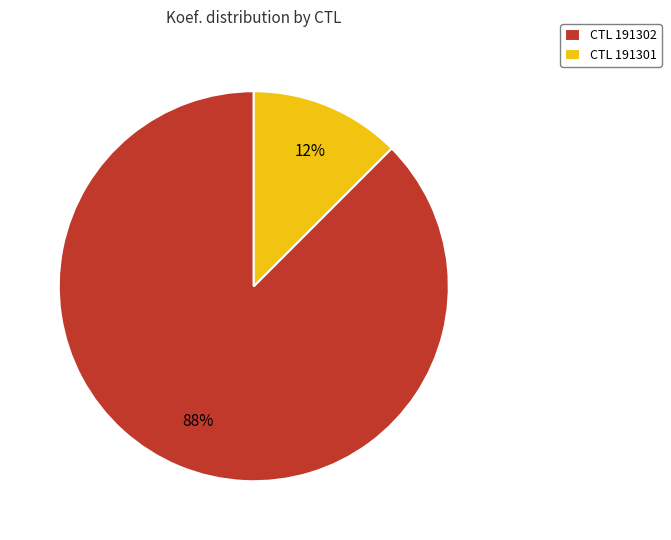

Do CTL 191302 and CTL 191301 together represent more than half of the pie?

Yes